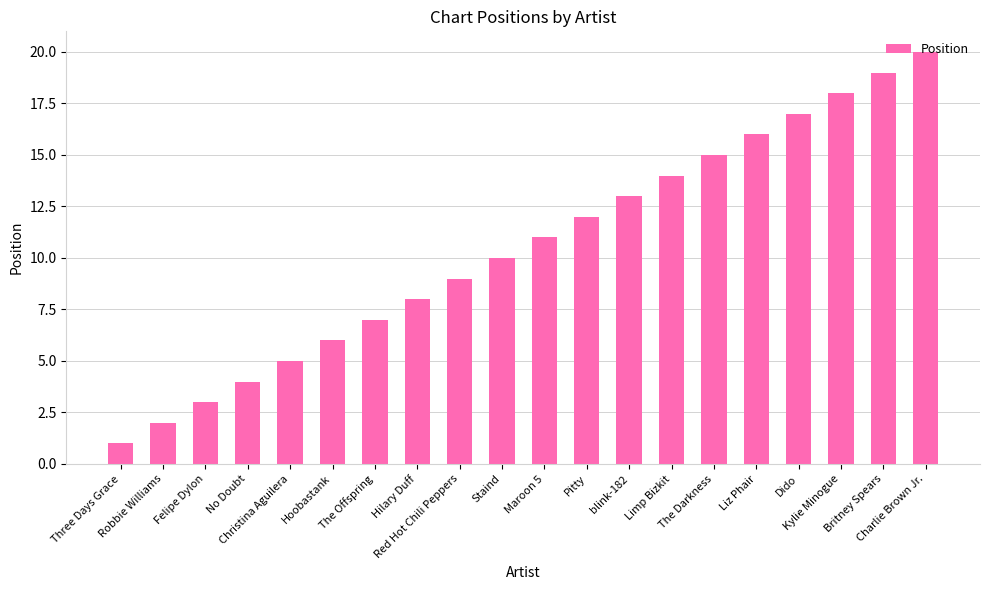

What is the minimum value shown in the chart?

1